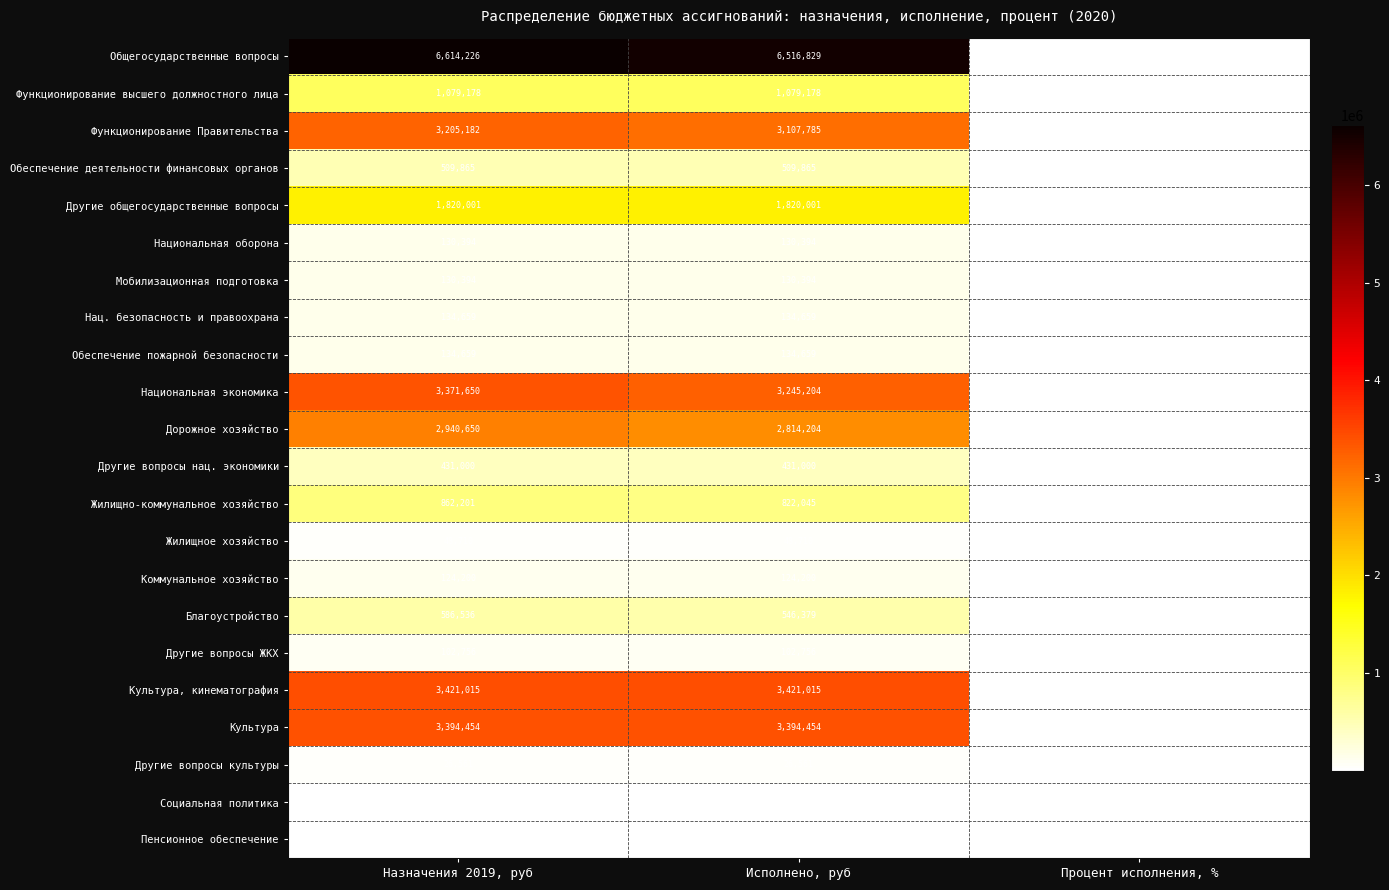

The value of Мобилизационная подготовка at Процент исполнения, % is 100. True or false?

True